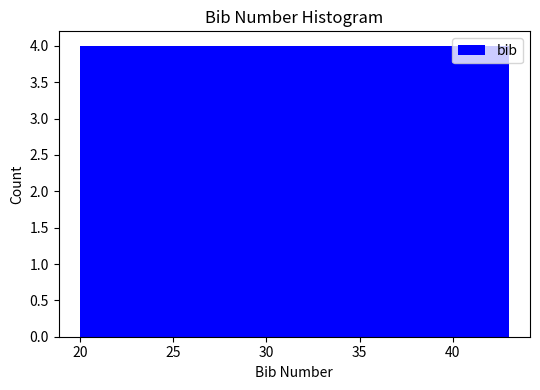

Reading left to right, transcribe this chart: for each bar, give the range it covers on the x-axis and its height. Neither the bar edges nor the heights are printed on the chart, so give them approximately, as read against the axes.

20.0 to 24.0: 4
24.0 to 27.5: 4
27.5 to 31.5: 4
31.5 to 35.5: 4
35.5 to 39.0: 4
39.0 to 43.0: 4